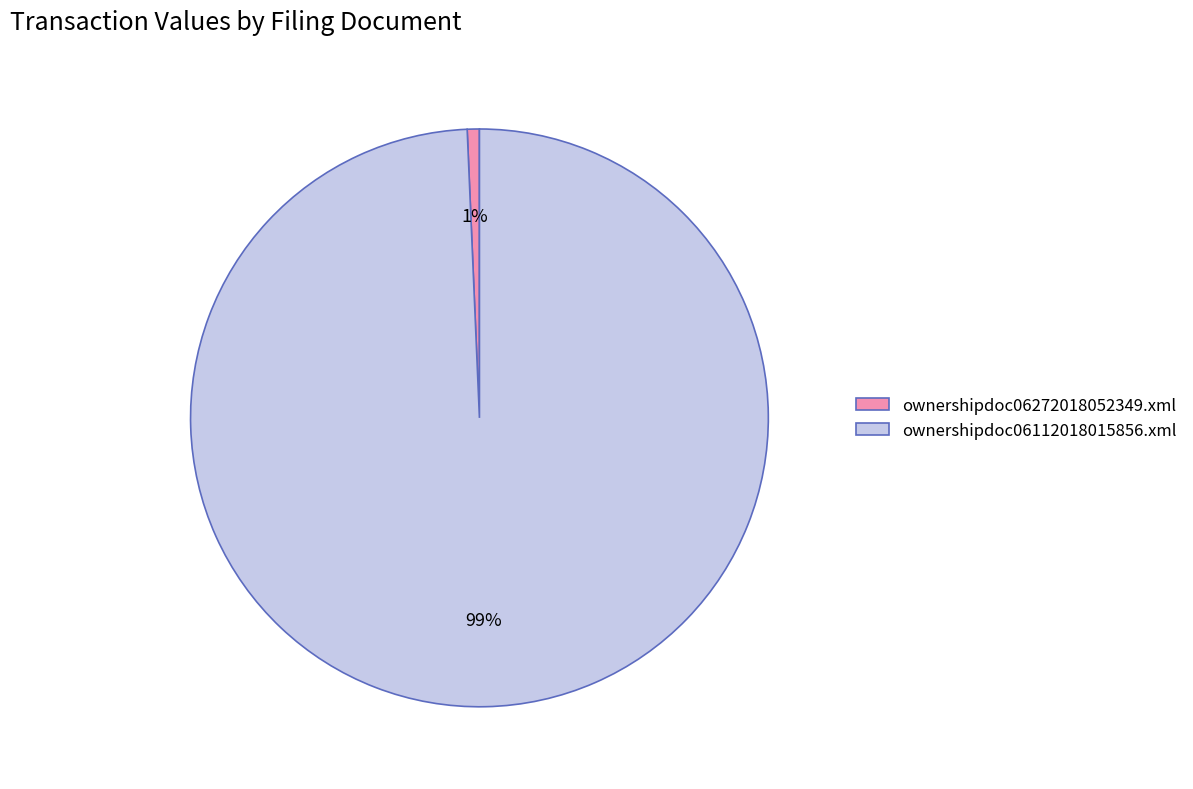

To the nearest percent, what is the average slice percentage?

50%